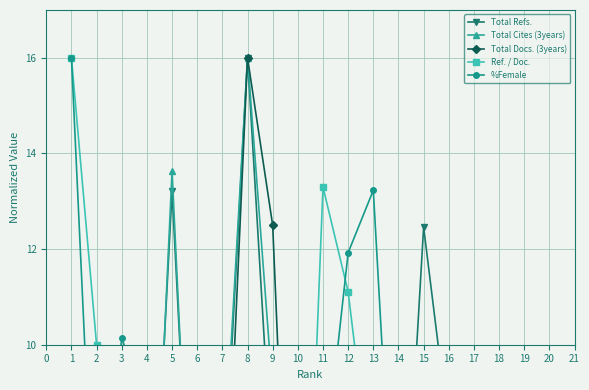

How many interior local valleys does the Total Cites (3years) series have?

6